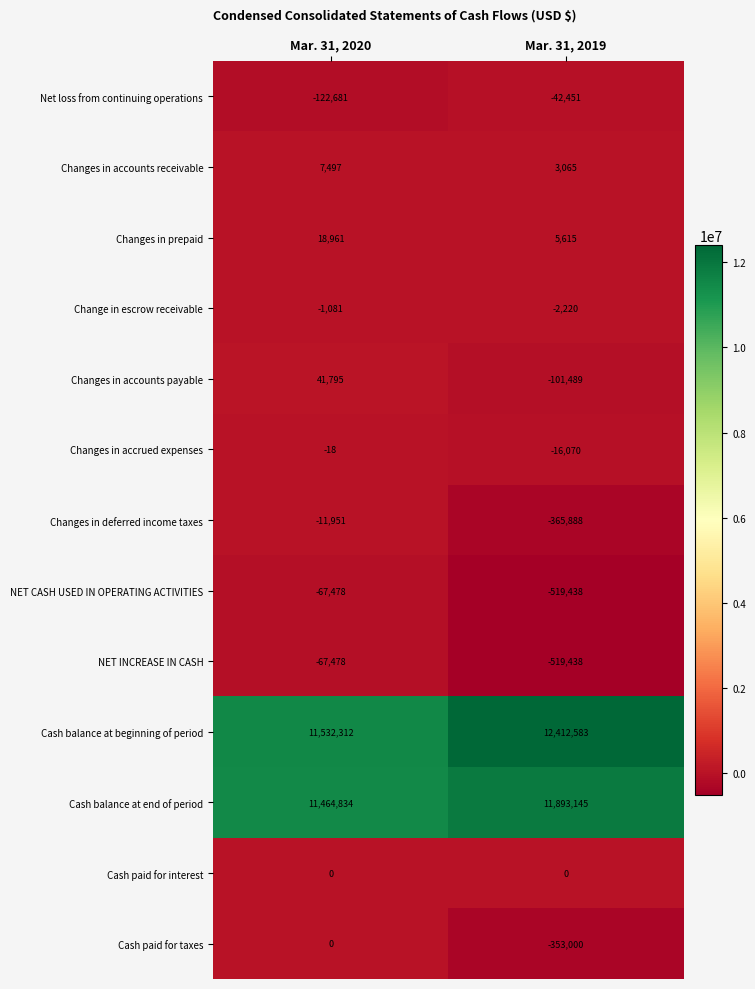

Between Mar. 31, 2020 and Mar. 31, 2019, which series saw the biggest shift?

Cash balance at beginning of period